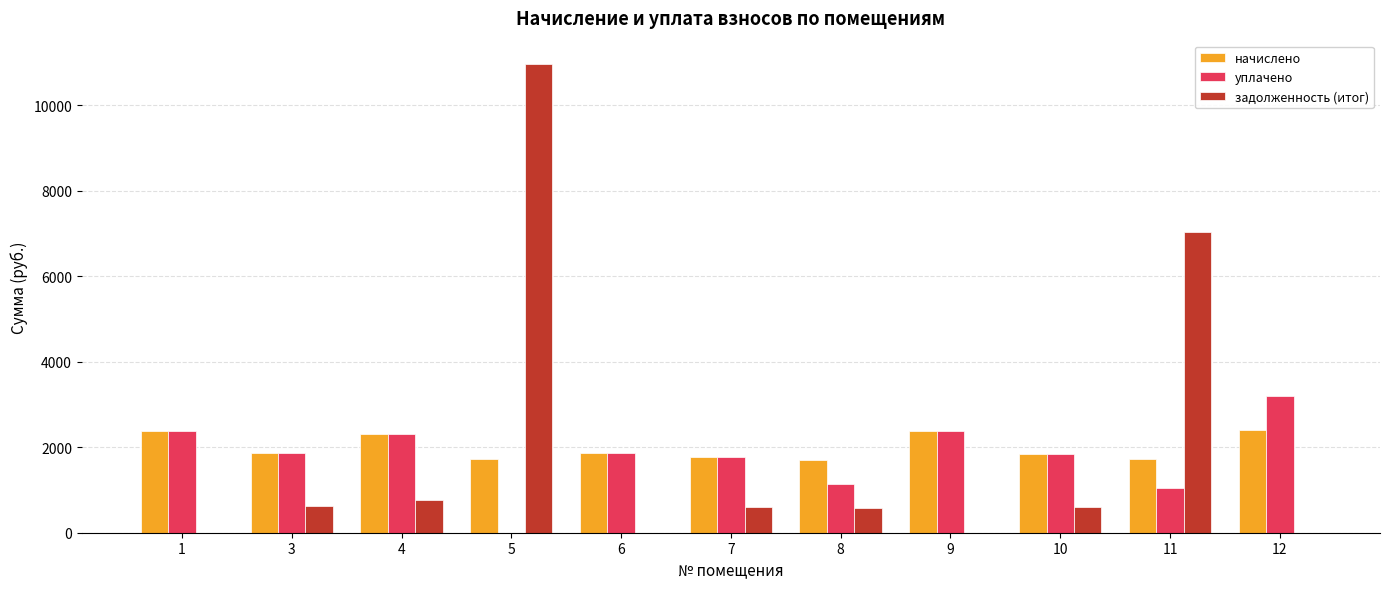

What is the highest value of the задолженность (итог) series?

10958.8